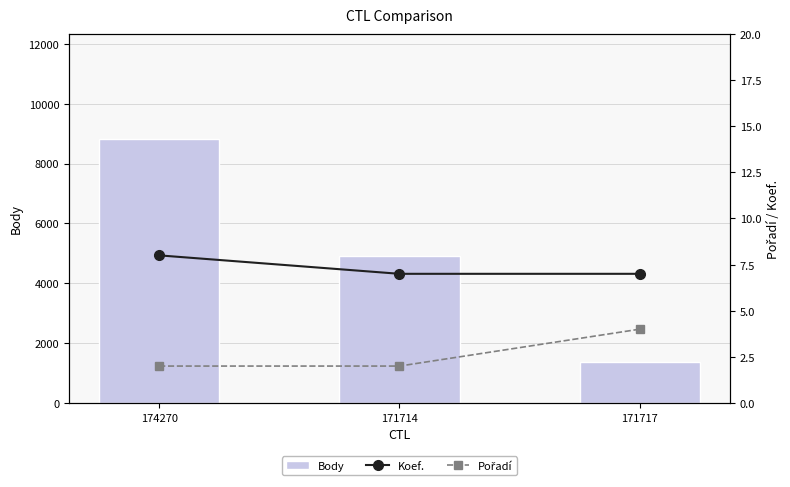

Is the value of Pořadí at 174270 greater than the value of Body at 171717?

No